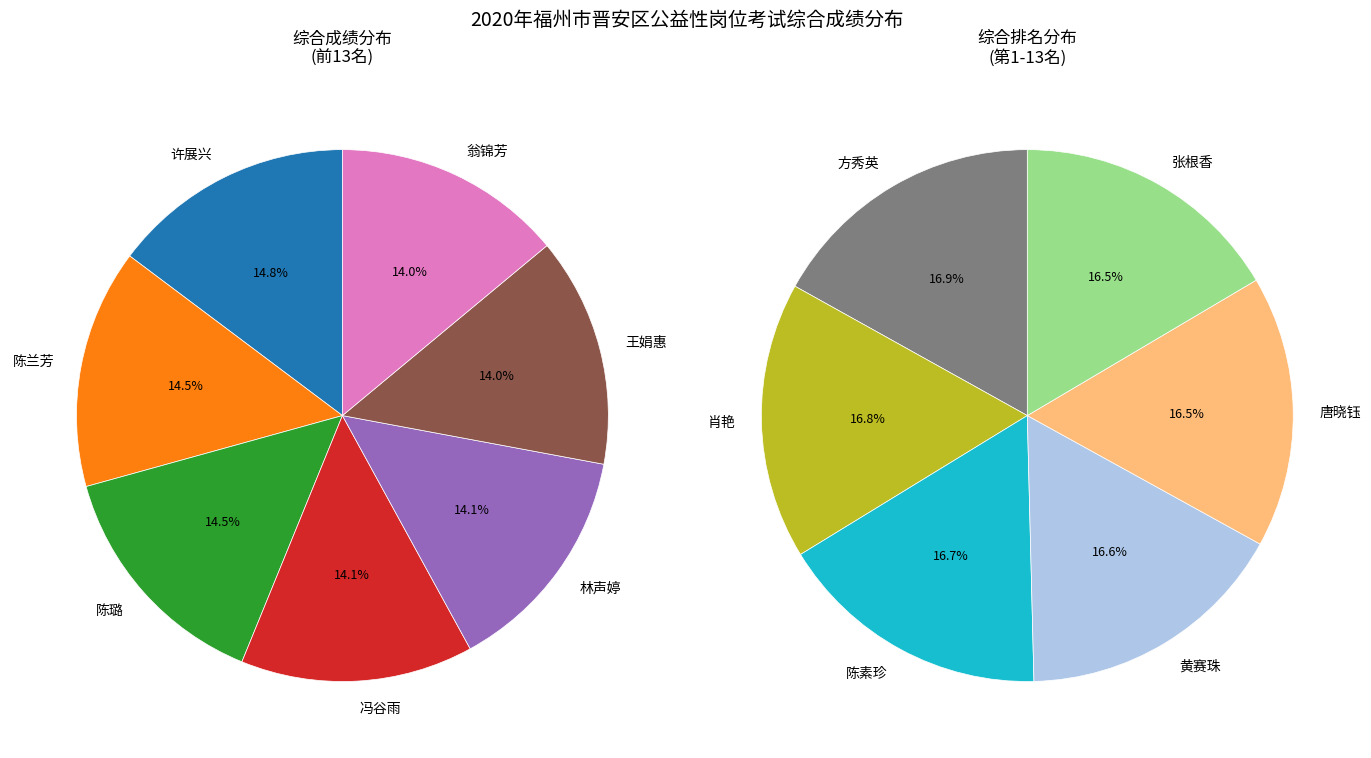

Count the number of slices in the pie.

13